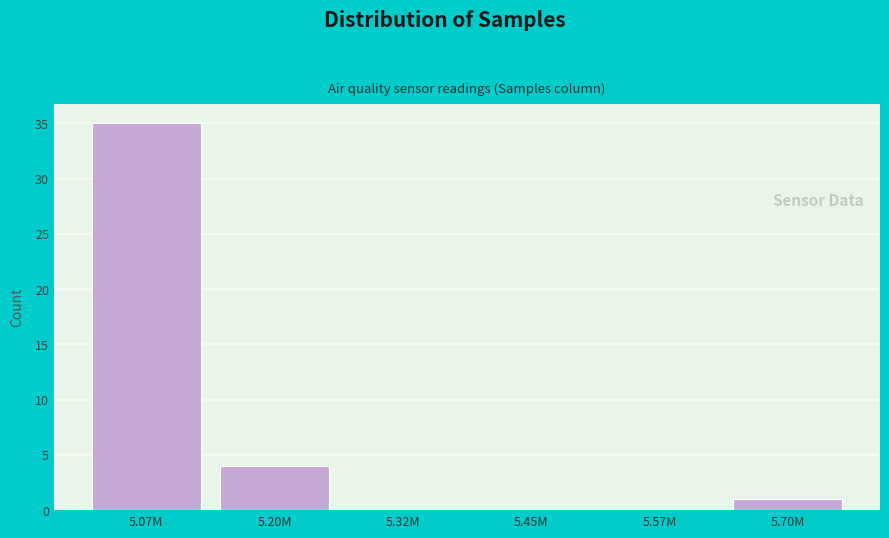

Reading left to right, what are all the values shown in this chart?

5.07M=35	5.20M=4	5.32M=0	5.45M=0	5.57M=0	5.70M=1